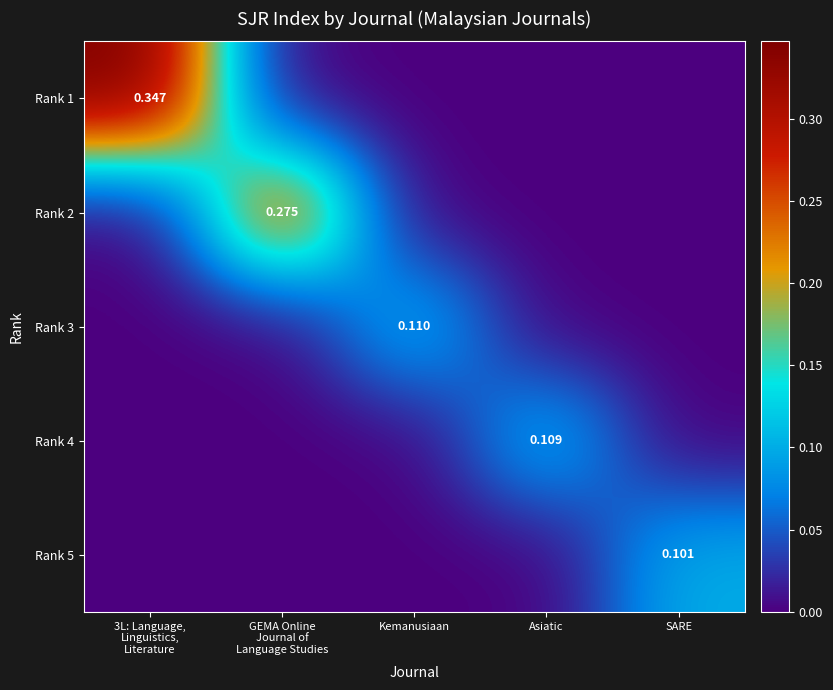

At Kemanusiaan, list the series in order from smallest to largest.

Rank 1, Rank 2, Rank 4, Rank 5, Rank 3